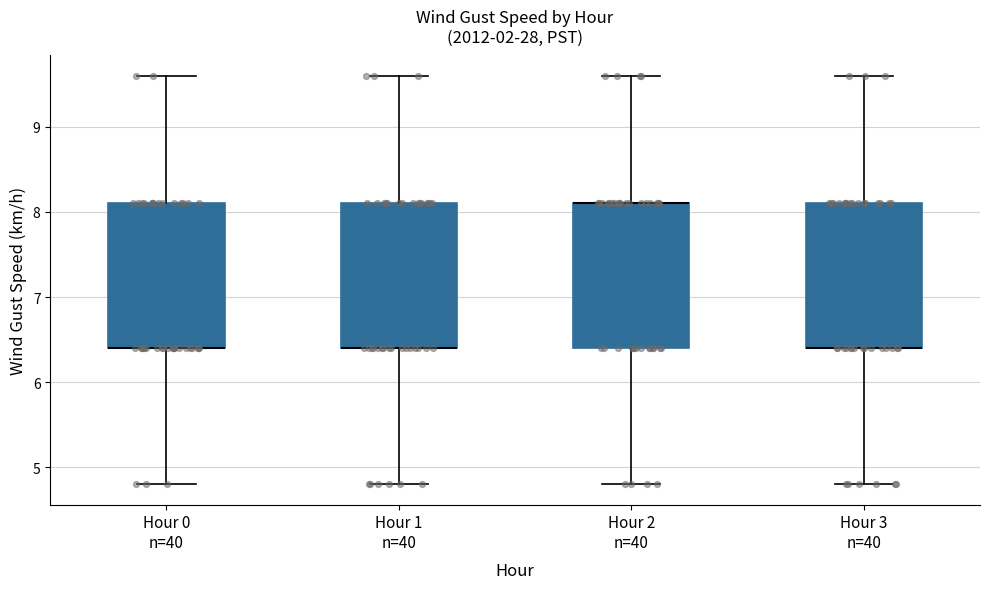

Where is the lower edge of the box for Hour 0 n=40 on the y-axis? The values are not printed on the chart, so give them approximately, as read against the axis.

6.4